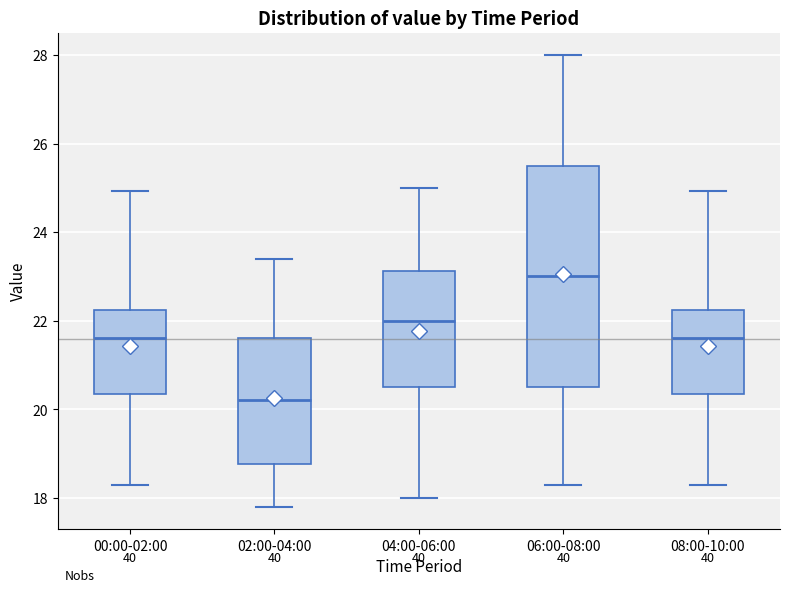

Which box has the highest median line?

06:00-08:00